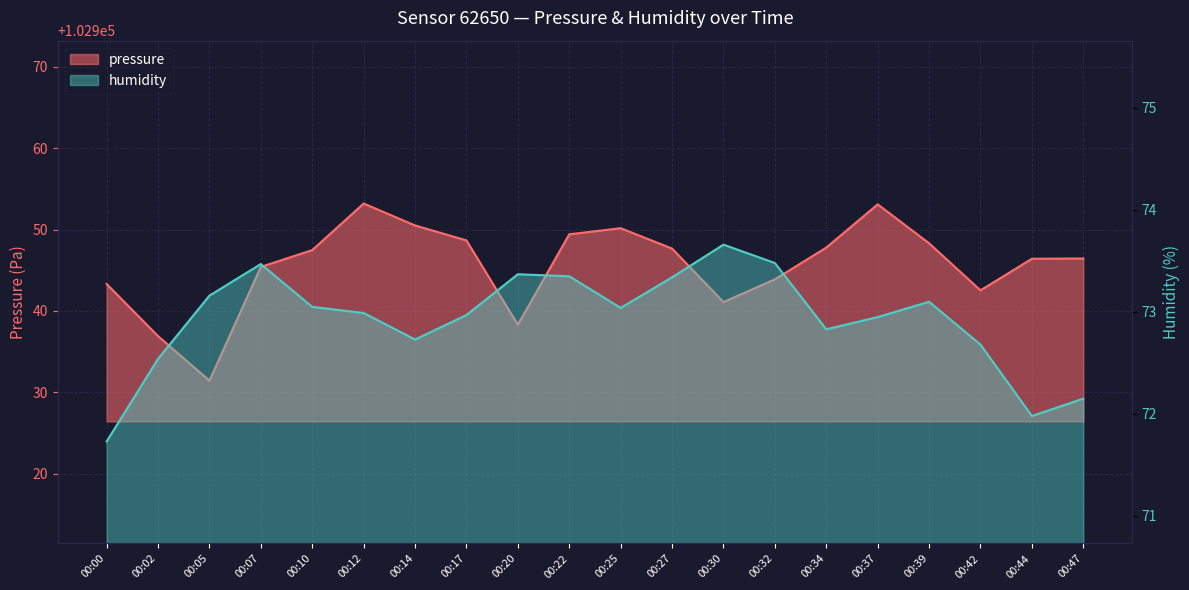

At which category does pressure reach its first local peak?

00:12